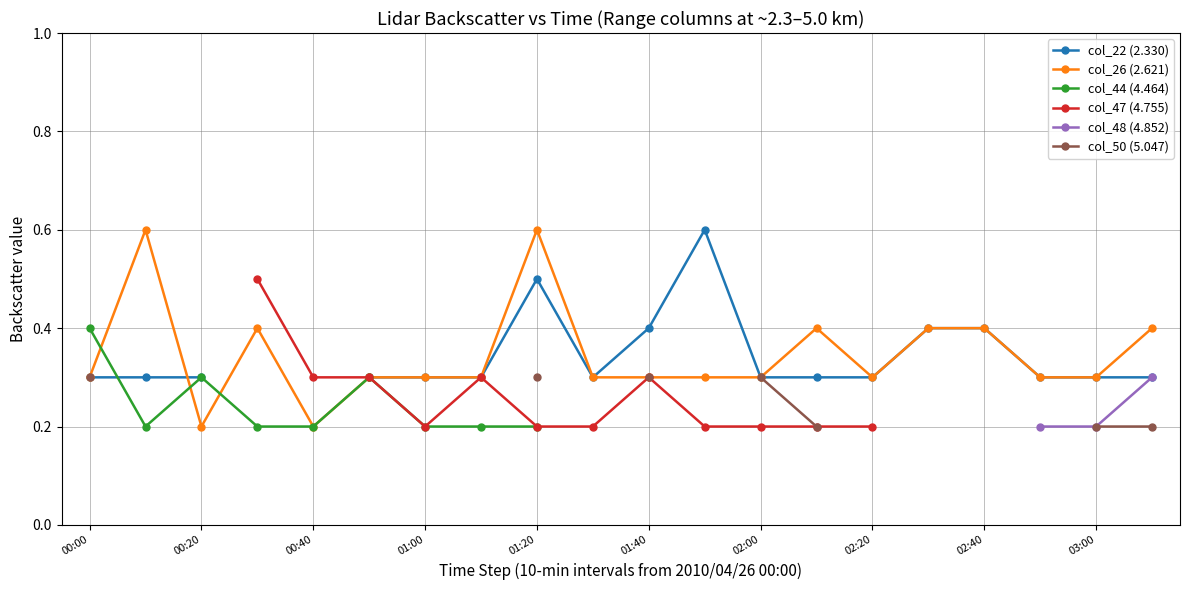

Is it true that col_44 (4.464) equals 0.4 at 00:00?

True